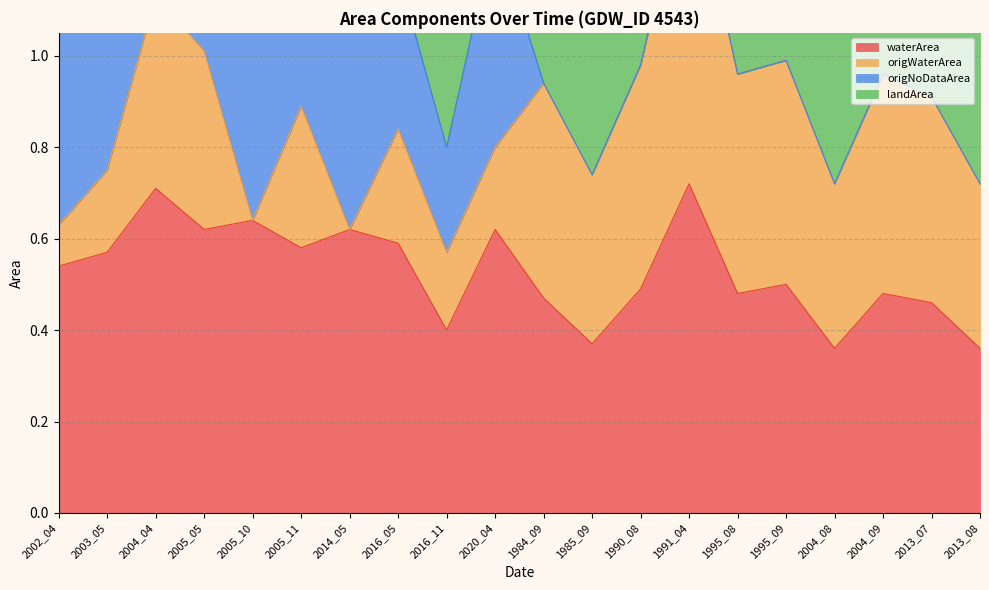

The waterArea series shows 0.3 at 2020_04. True or false?

False